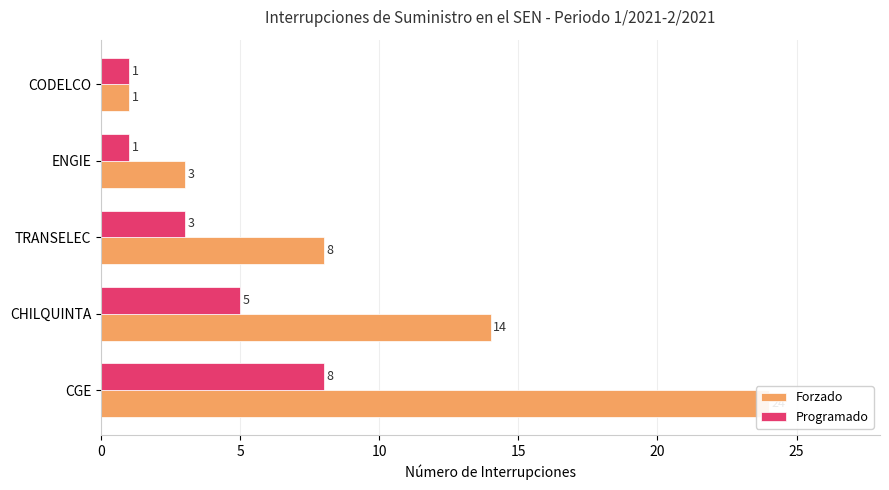

How many groups of bars are there?

5